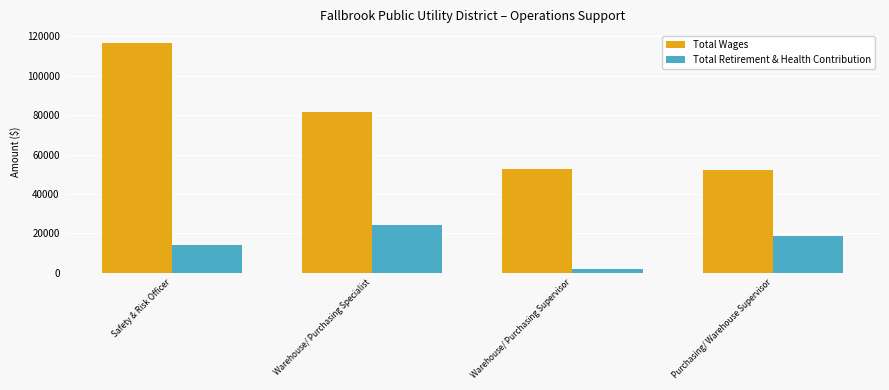

Which series changed the most between Warehouse/ Purchasing Supervisor and Purchasing/ Warehouse Supervisor?

Total Retirement & Health Contribution